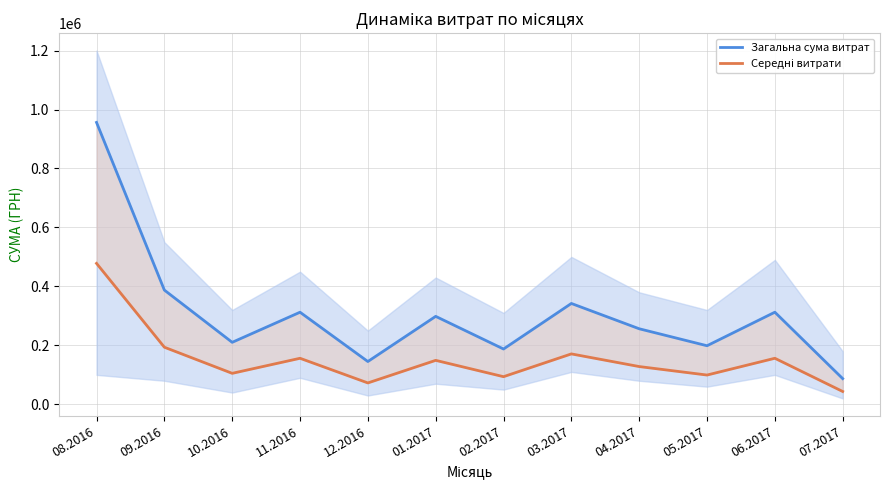

At which label does Загальна сума витрат reach its minimum?

07.2017